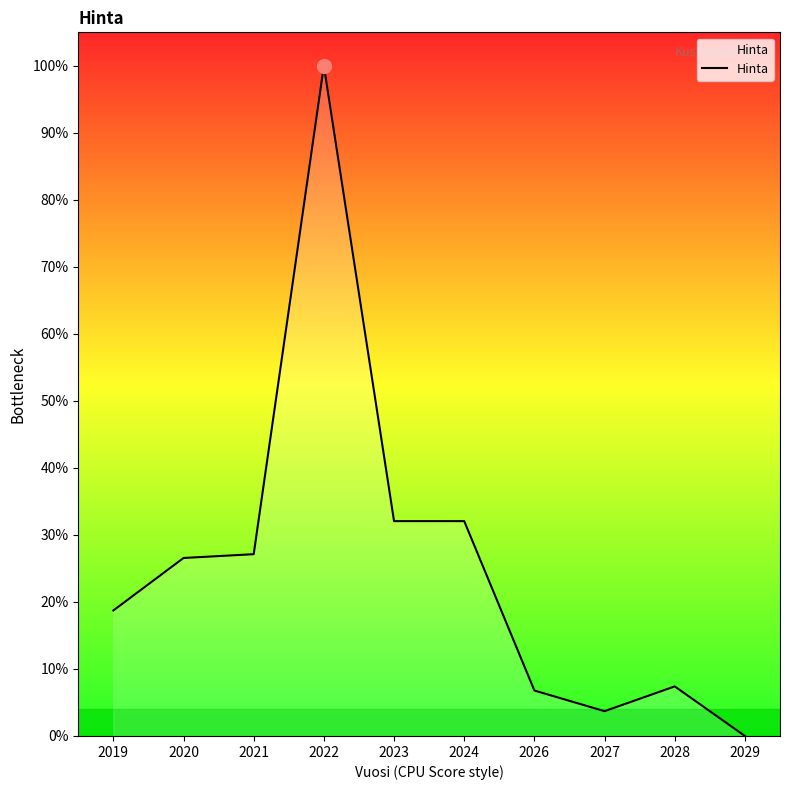

Rank the categories by value from highest to lowest.

2022, 2023, 2024, 2021, 2020, 2019, 2028, 2026, 2027, 2029